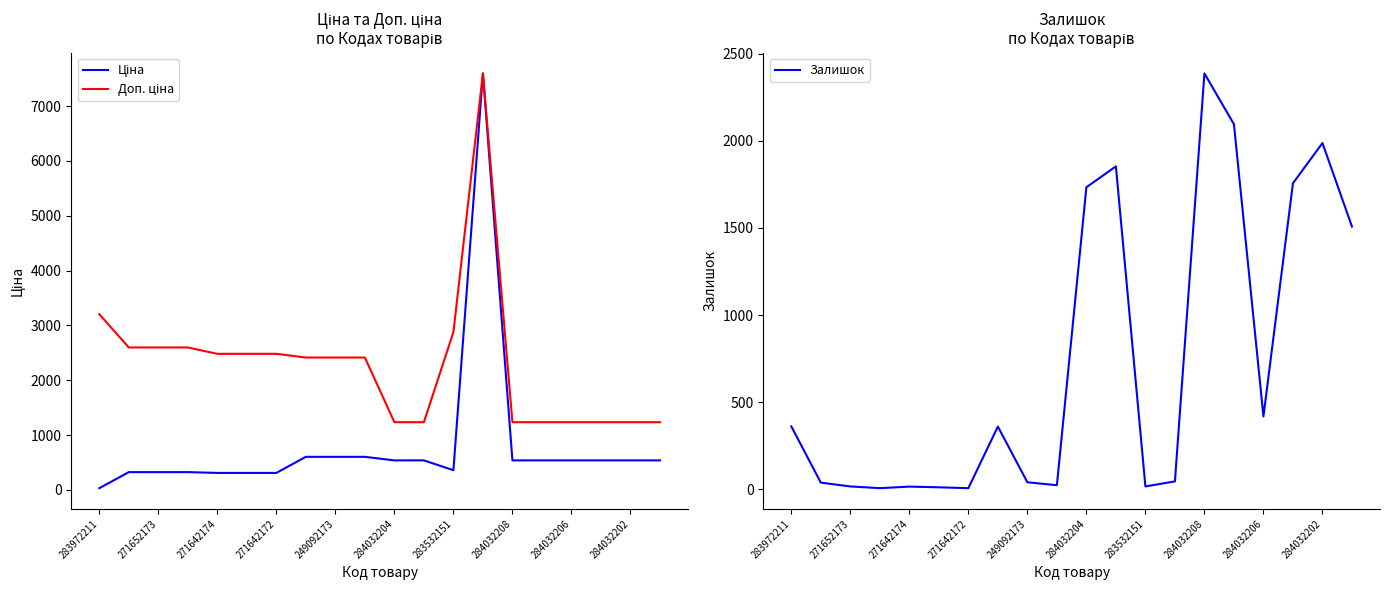

At which label does Доп. ціна reach its peak?

13